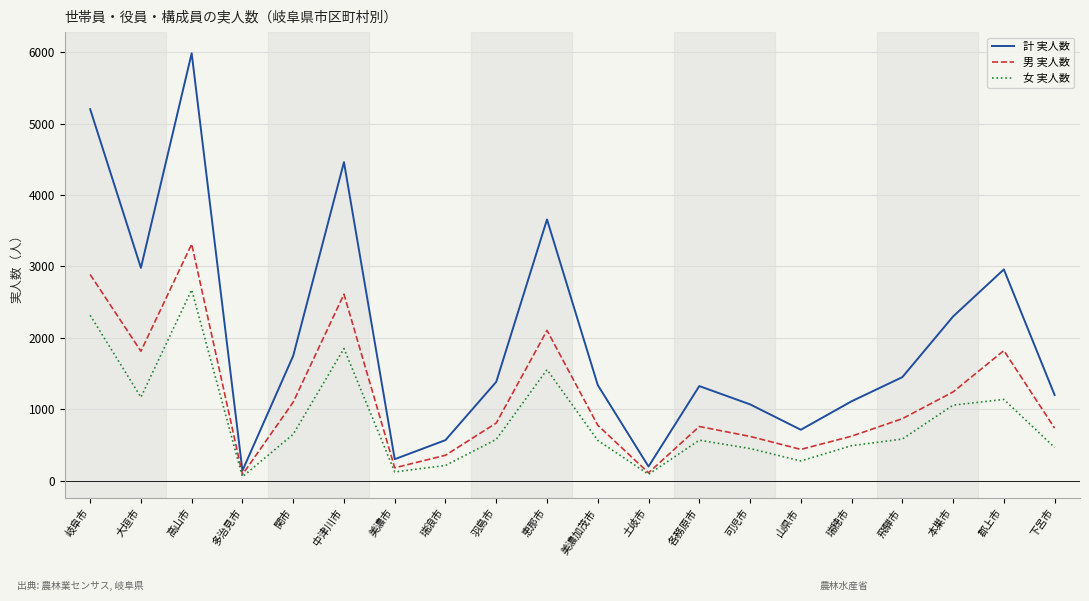

At which category is the sum across all series the highest?

高山市